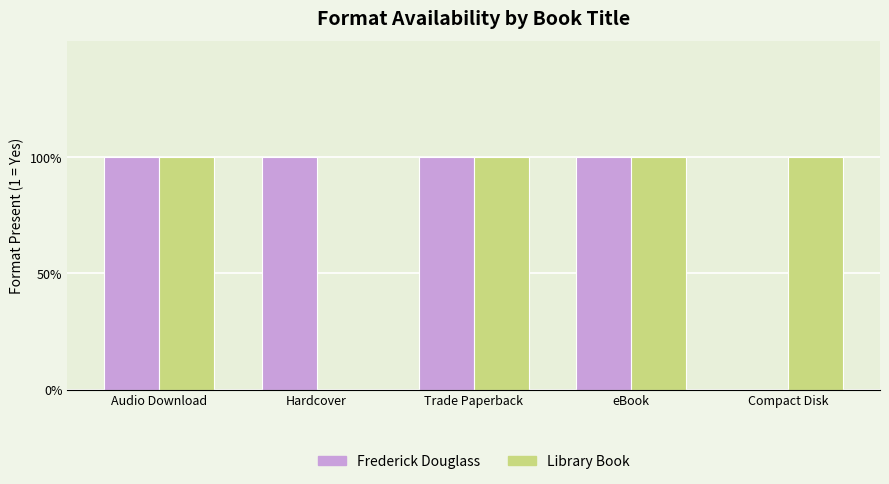

Is it true that Library Book equals 1 at Audio Download?

False